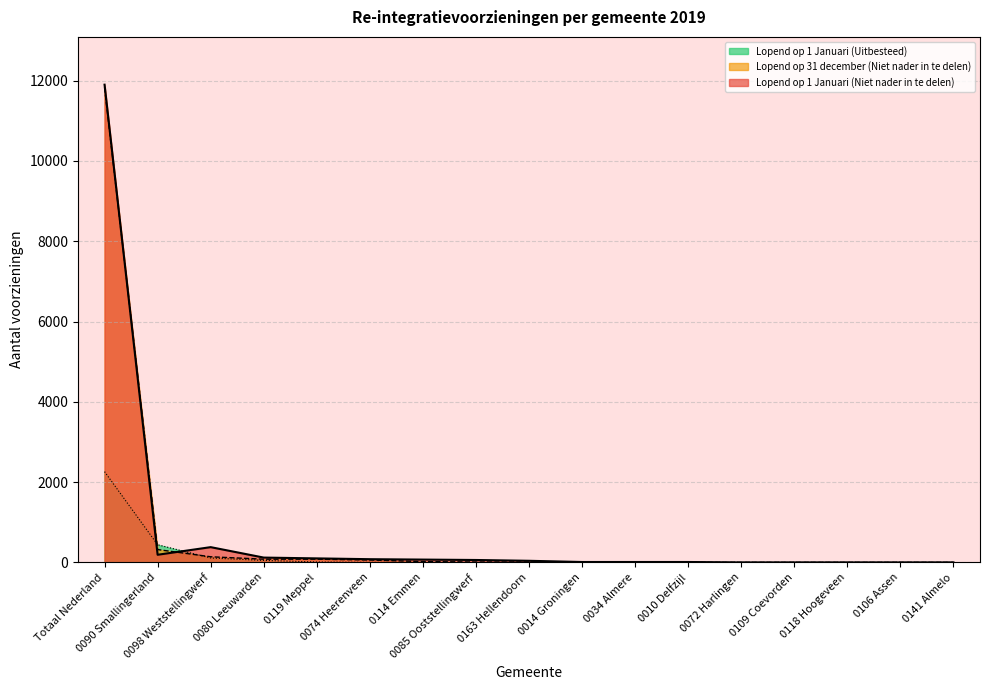

What value does the Lopend op 1 Januari (Uitbesteed) series have at 0090 Smallingerland?

440